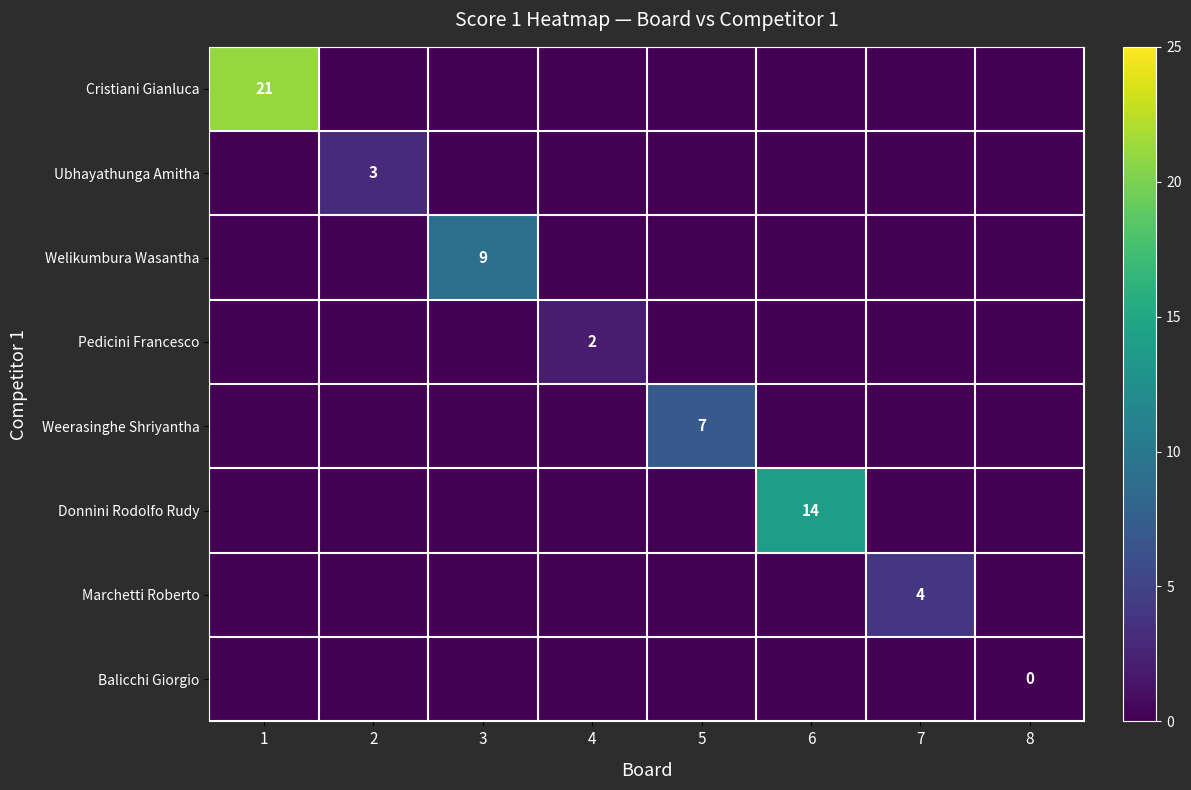

At how many categories does at least one series exceed 0?

7